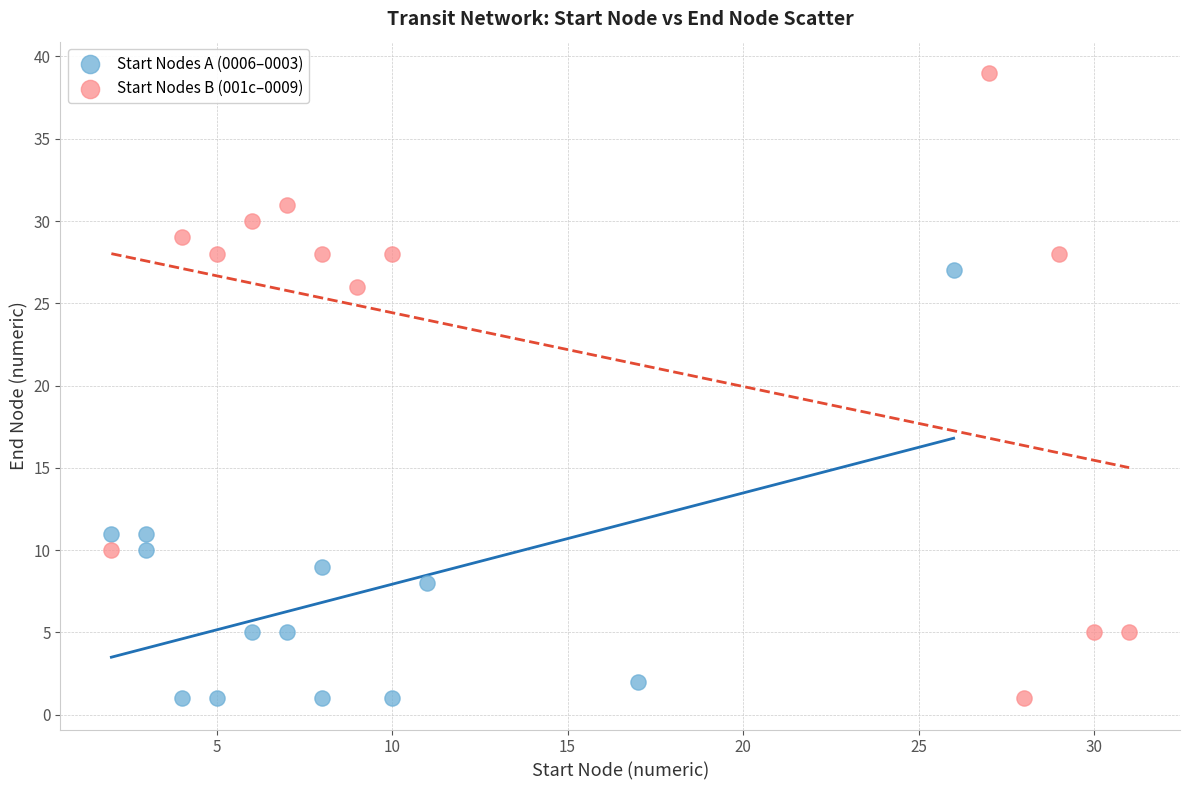

Which series has the widest spread of Y values?

Start Nodes B (001c–0009)